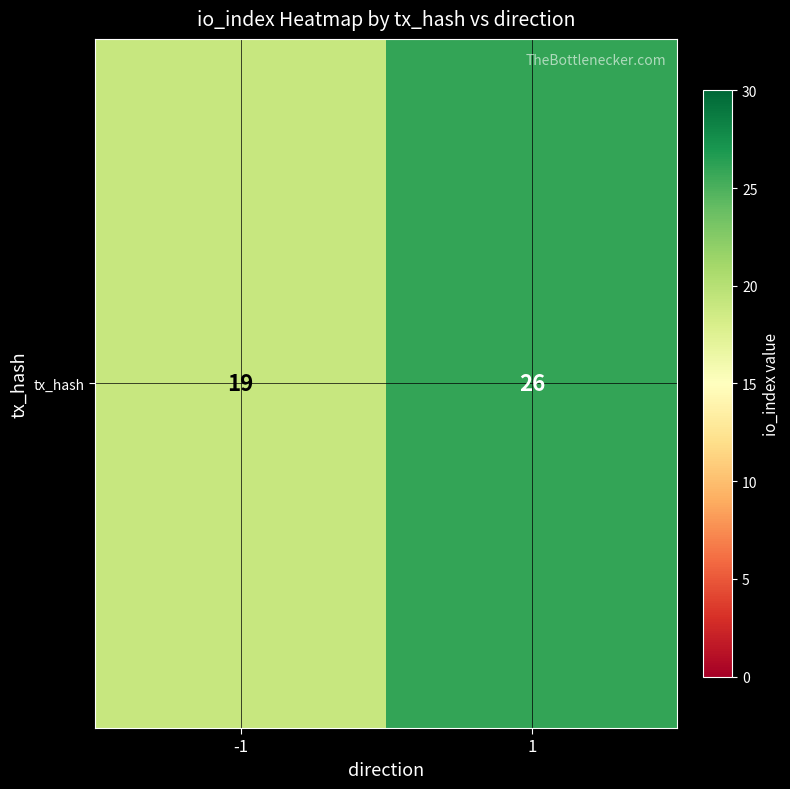

True or false: the data shows 41 at 1.

False